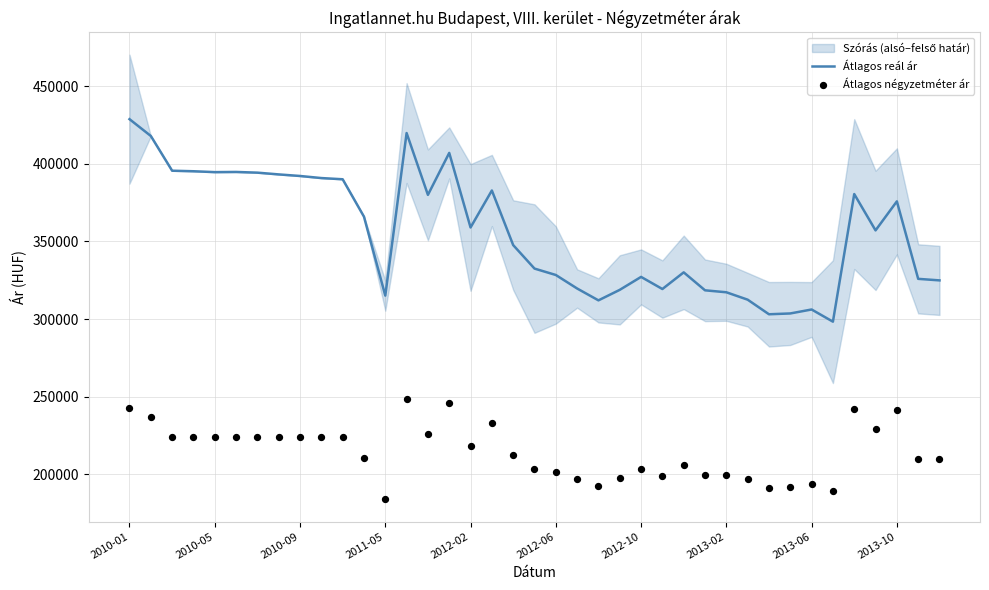

Which series contains the highest Y value?

Átlagos reál ár